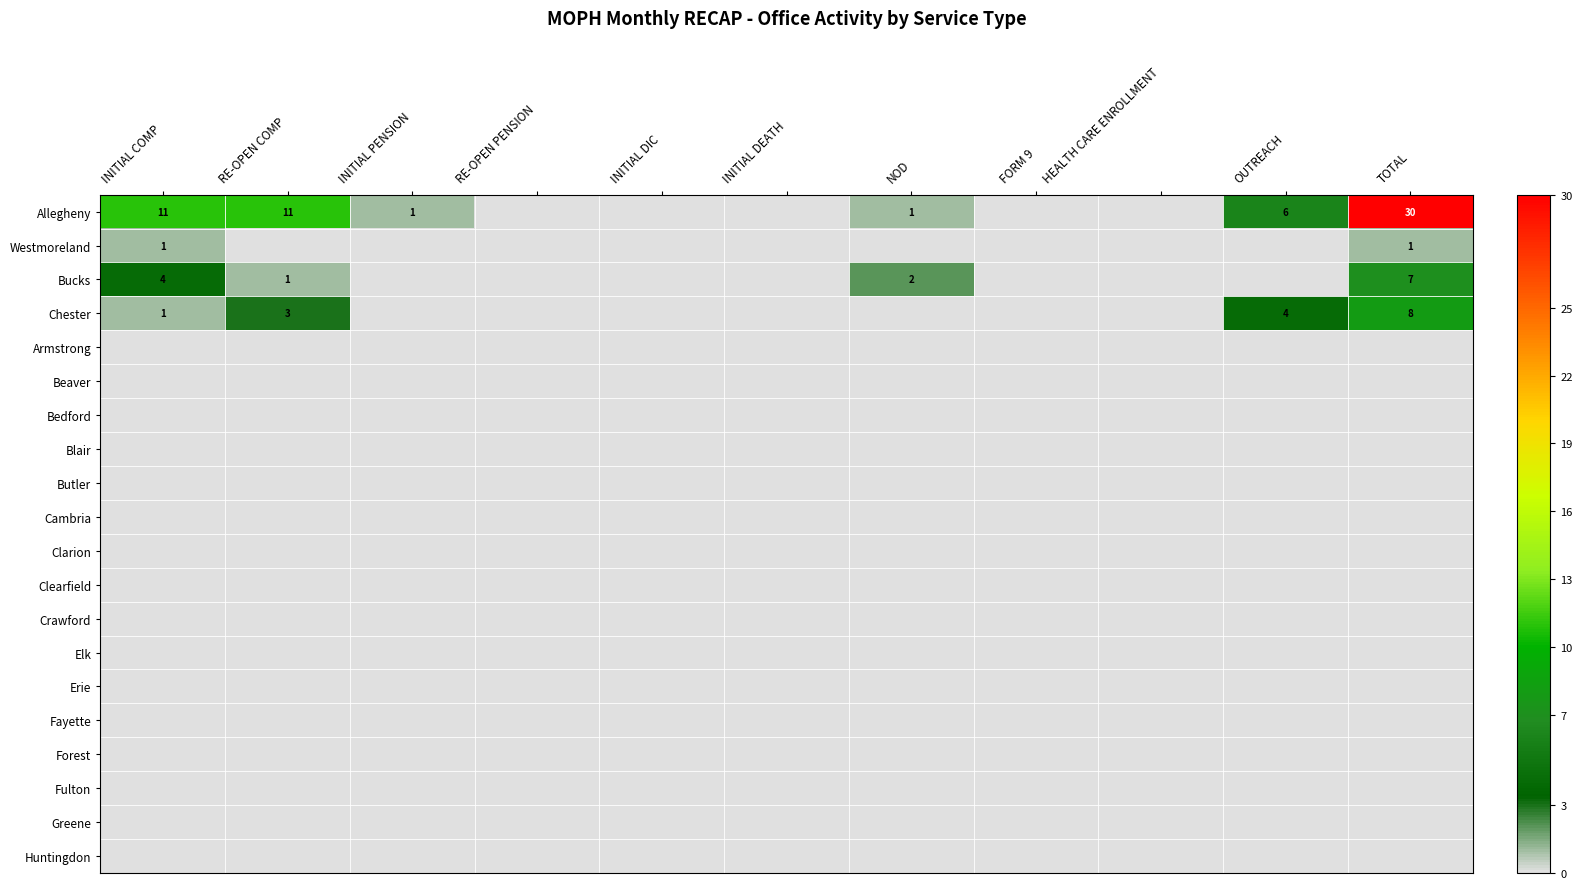

Which has a higher value, INITIAL PENSION or INITIAL COMP?

INITIAL COMP